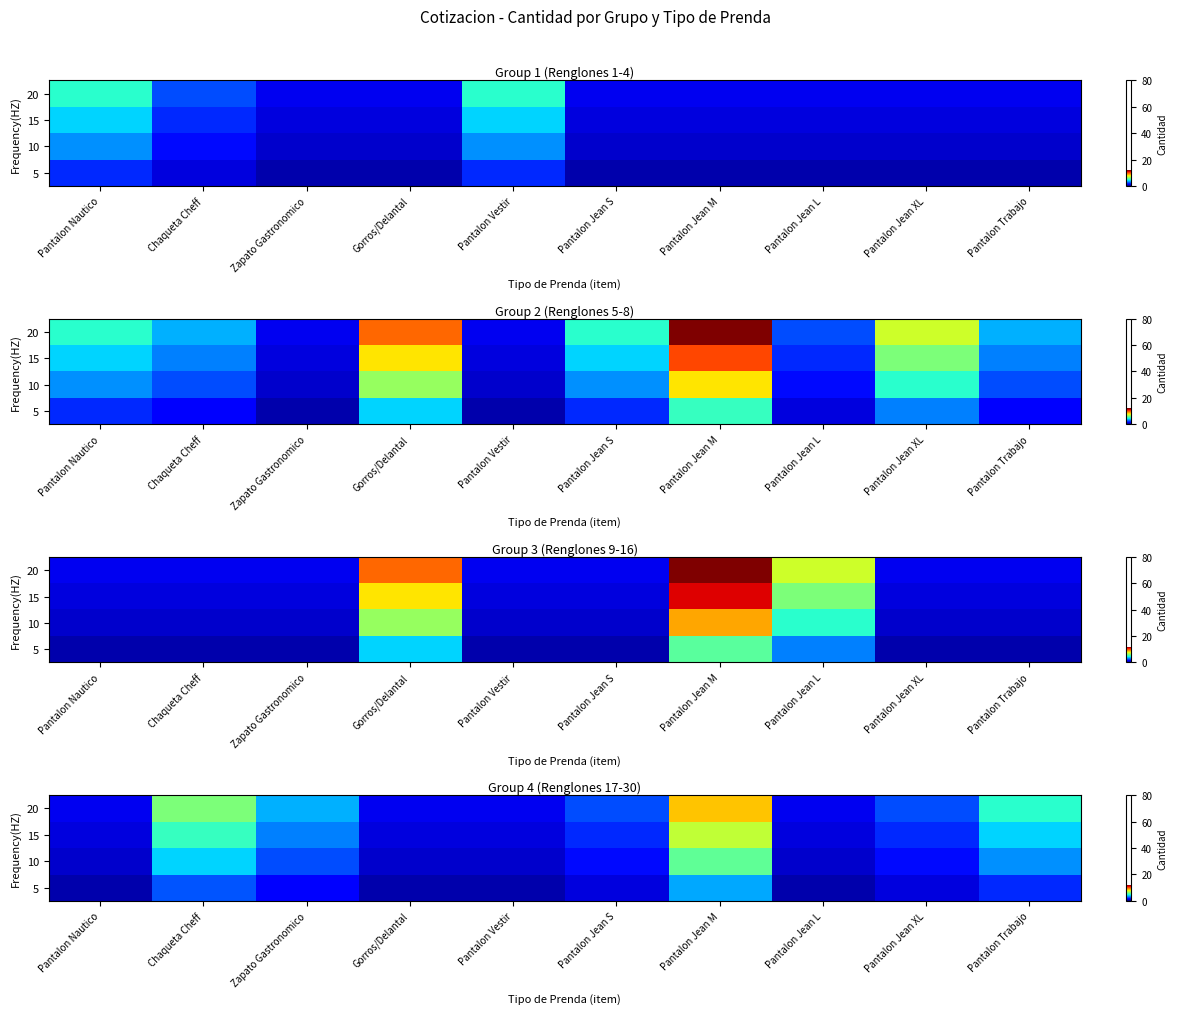

The 20 series shows 1.7 at Pantalon Nautico. True or false?

False